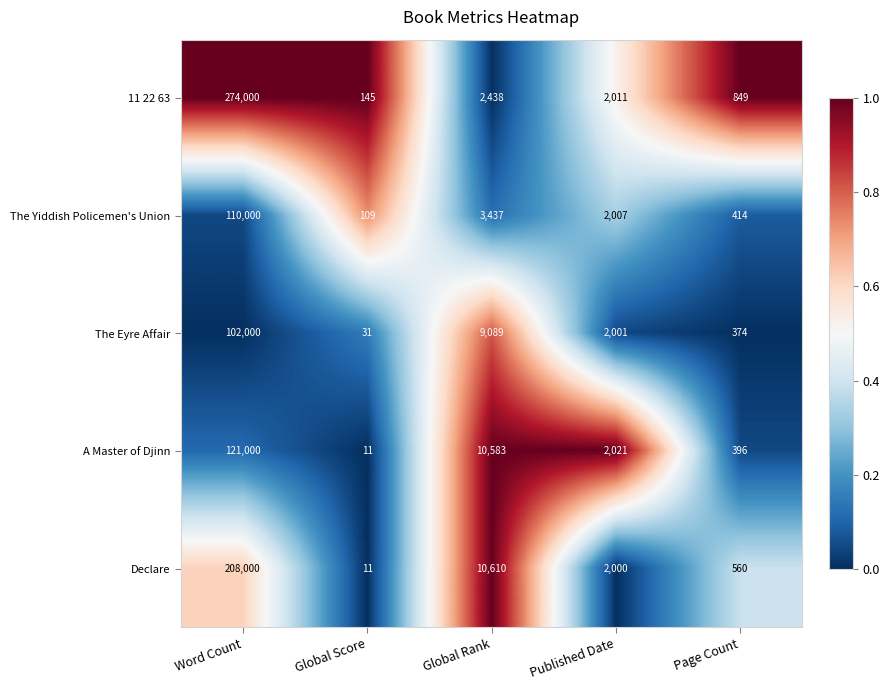

Reading left to right, transcribe all the data shown in this chart.

11 22 63: Word Count=274000	Global Score=145	Global Rank=2438	Published Date=2011	Page Count=849
The Yiddish Policemen's Union: Word Count=110000	Global Score=109	Global Rank=3437	Published Date=2007	Page Count=414
The Eyre Affair: Word Count=102000	Global Score=31	Global Rank=9089	Published Date=2001	Page Count=374
A Master of Djinn: Word Count=121000	Global Score=11	Global Rank=10583	Published Date=2021	Page Count=396
Declare: Word Count=208000	Global Score=11	Global Rank=10610	Published Date=2000	Page Count=560